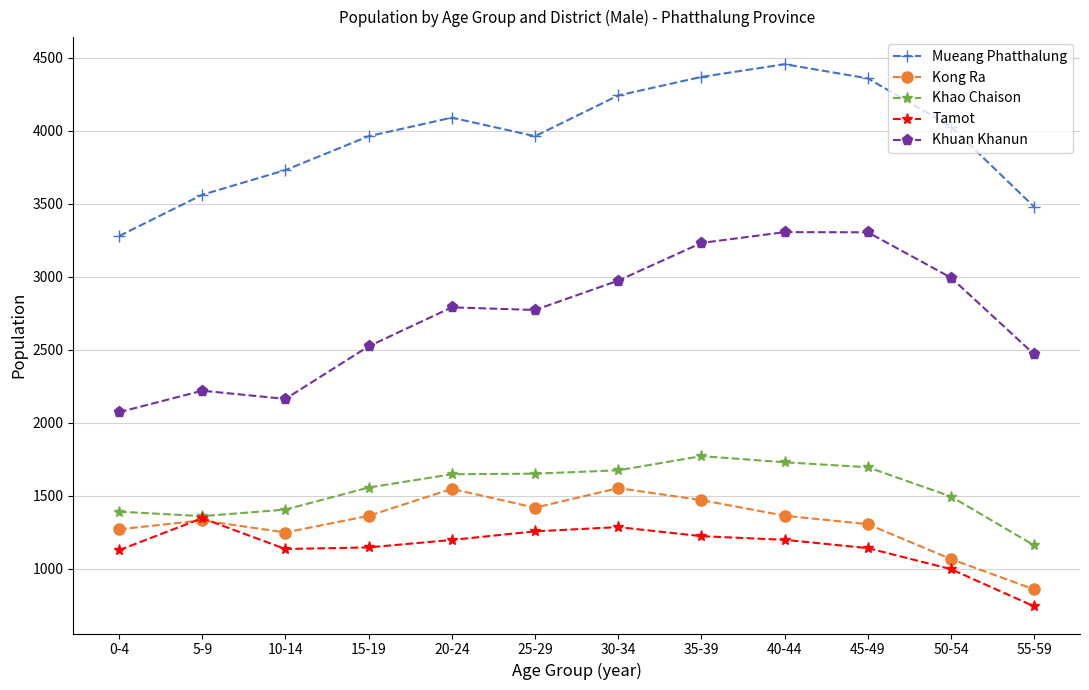

Where is the first local minimum for Mueang Phatthalung?

25-29